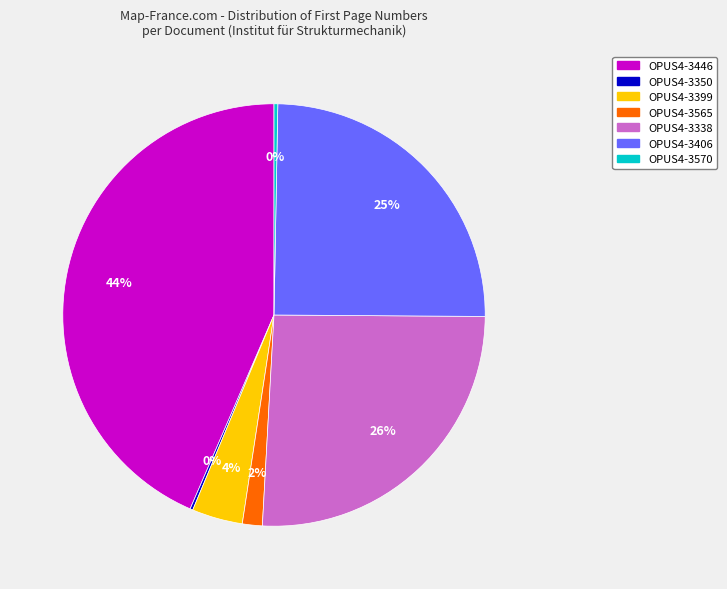

Is it true that OPUS4-3570 is 0% of the pie?

True